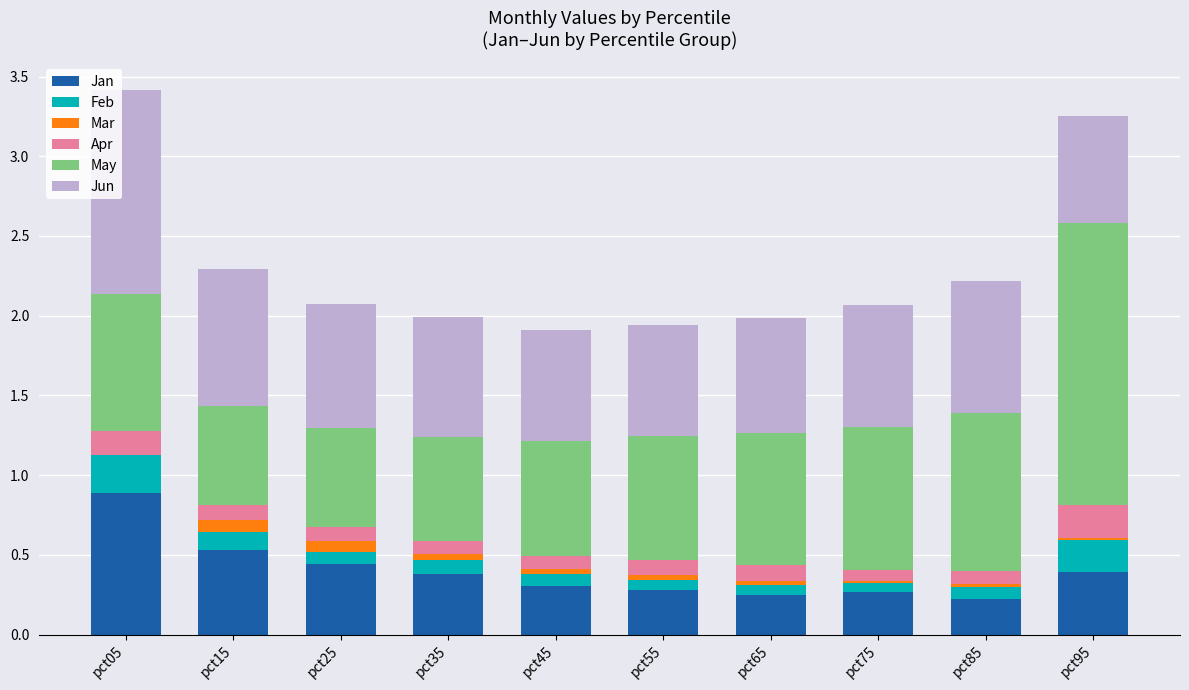

The value of Jan at pct45 is 0.1. True or false?

False